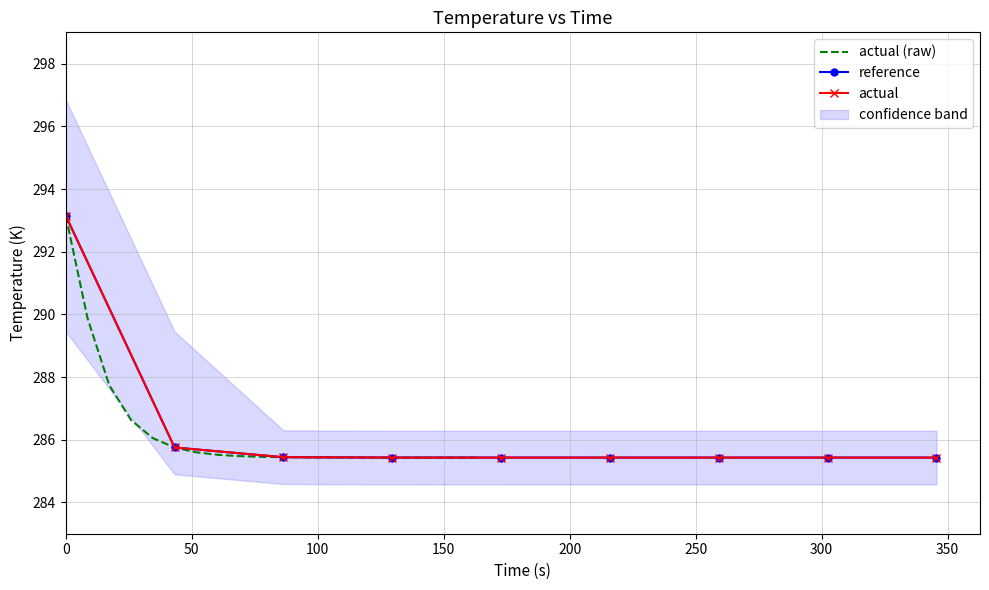

True or false: reference has a value of 467.1 at 129.6.

False